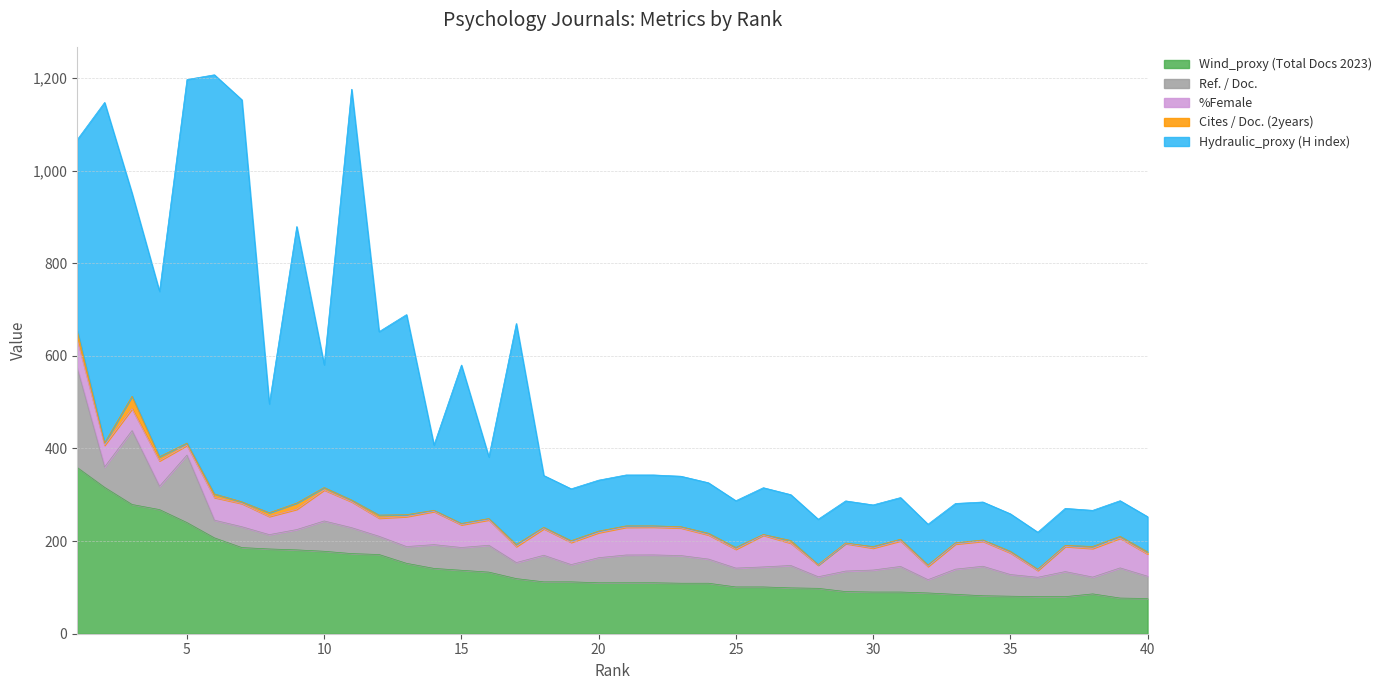

Is it true that %Female equals 107.7 at 26?

False